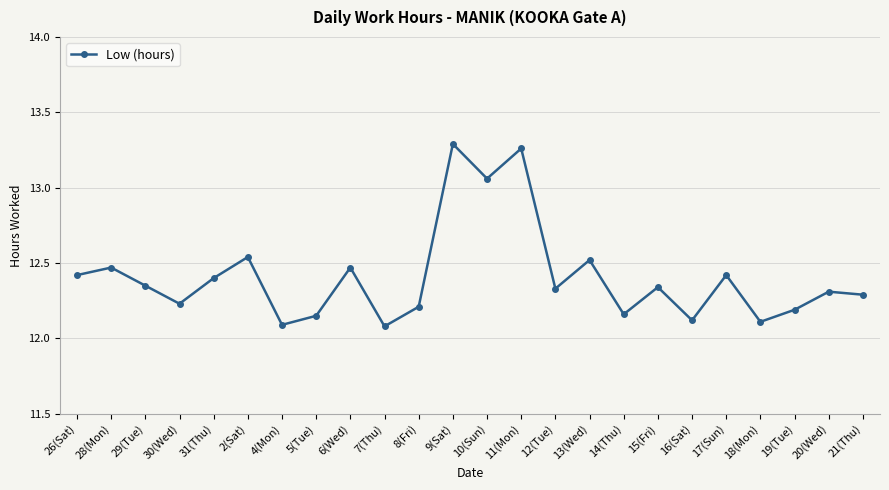

The value at 5(Tue) is 12.2. True or false?

True